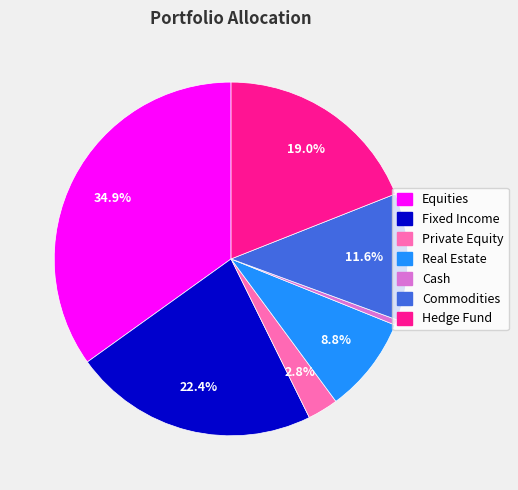

What portion of the pie excludes Real Estate?

91.2%